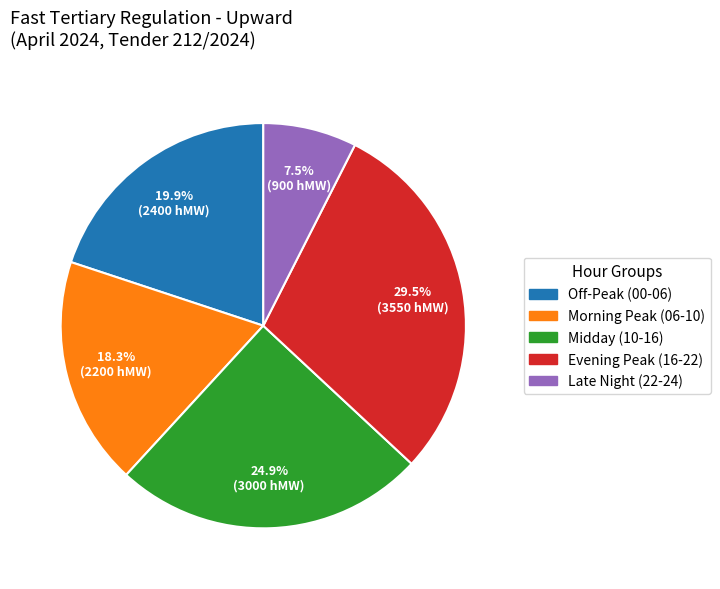

Which category has the biggest portion of the pie?

Evening Peak (16-22)